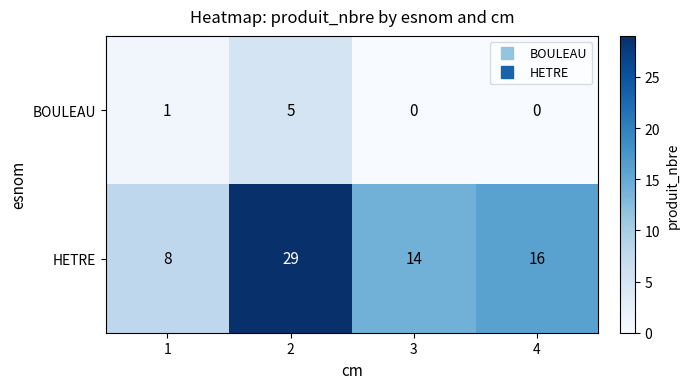

How many series are shown in this chart?

2